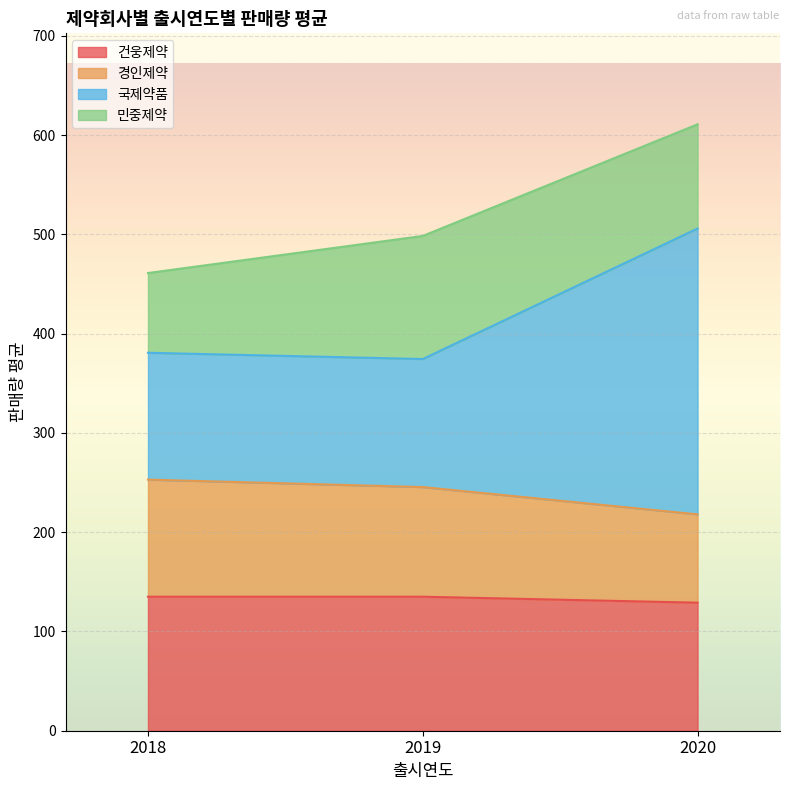

What is the sum of the 건웅제약 values at 2019 and 2020?

264.0